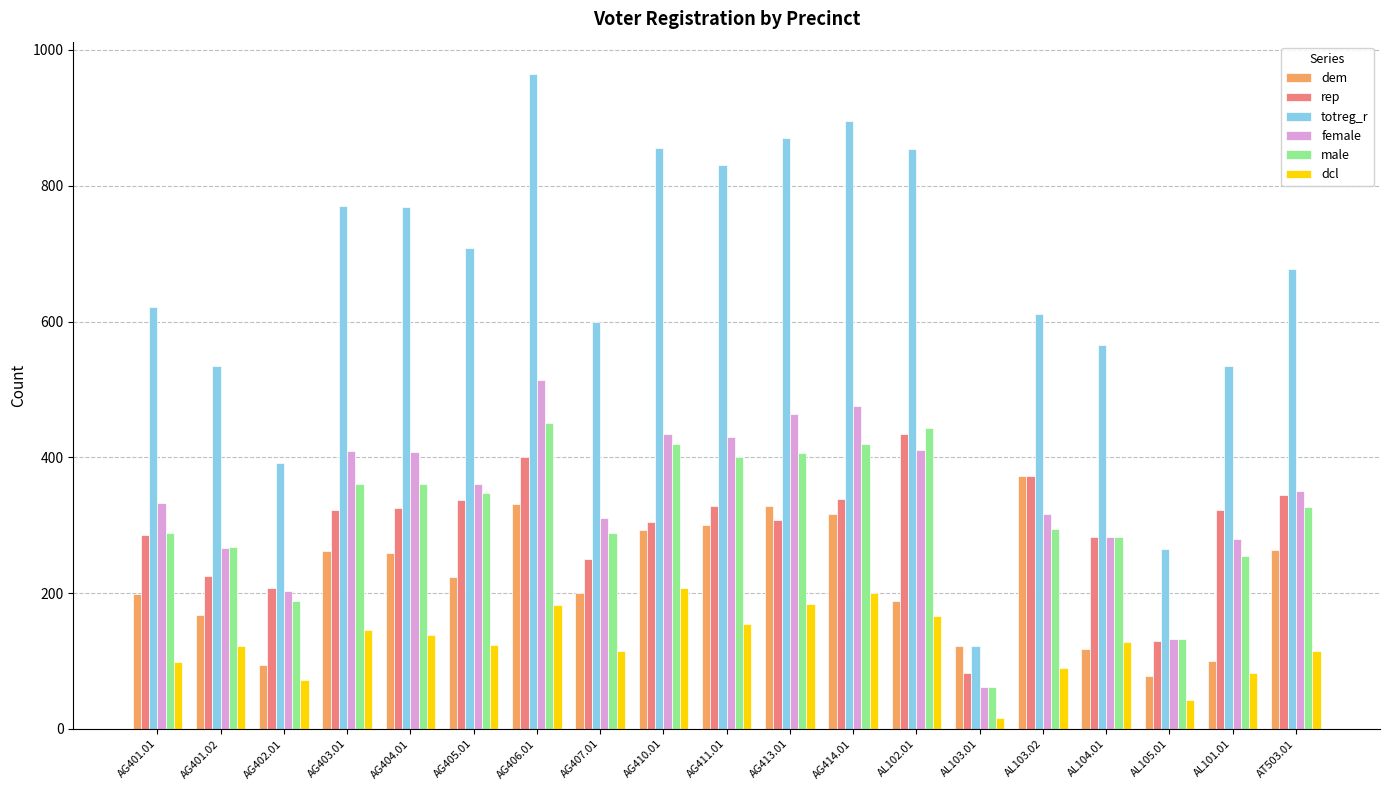

Which series has the largest total across all categories?

totreg_r